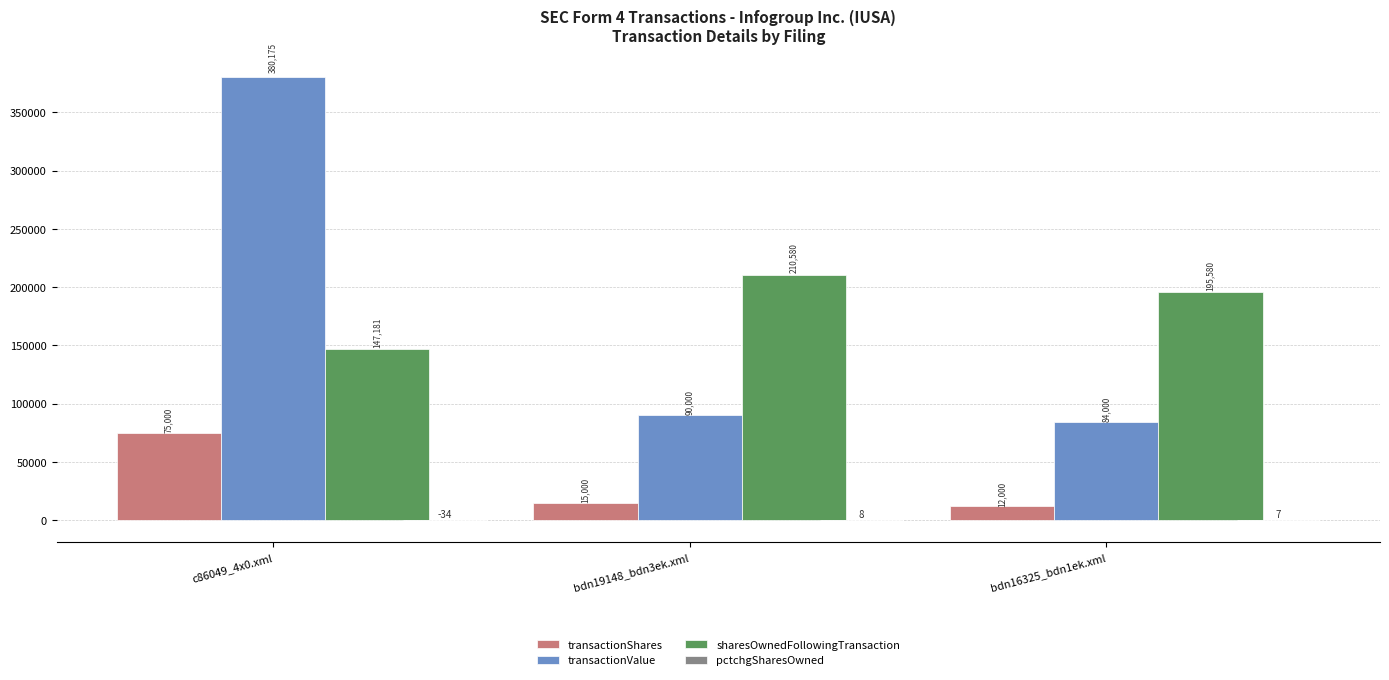

Where does the transactionValue series first go above 90000?

c86049_4x0.xml